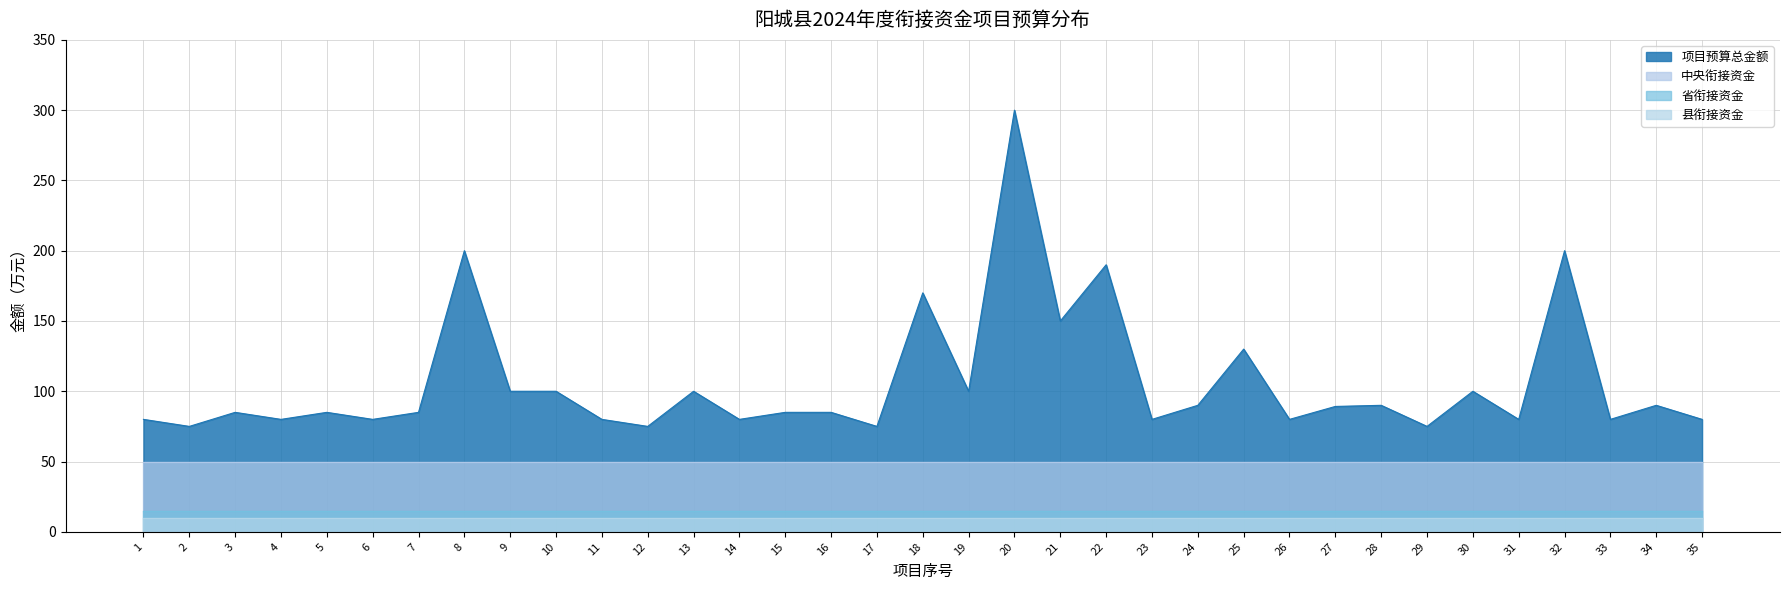

How many categories are shown in the chart?

35